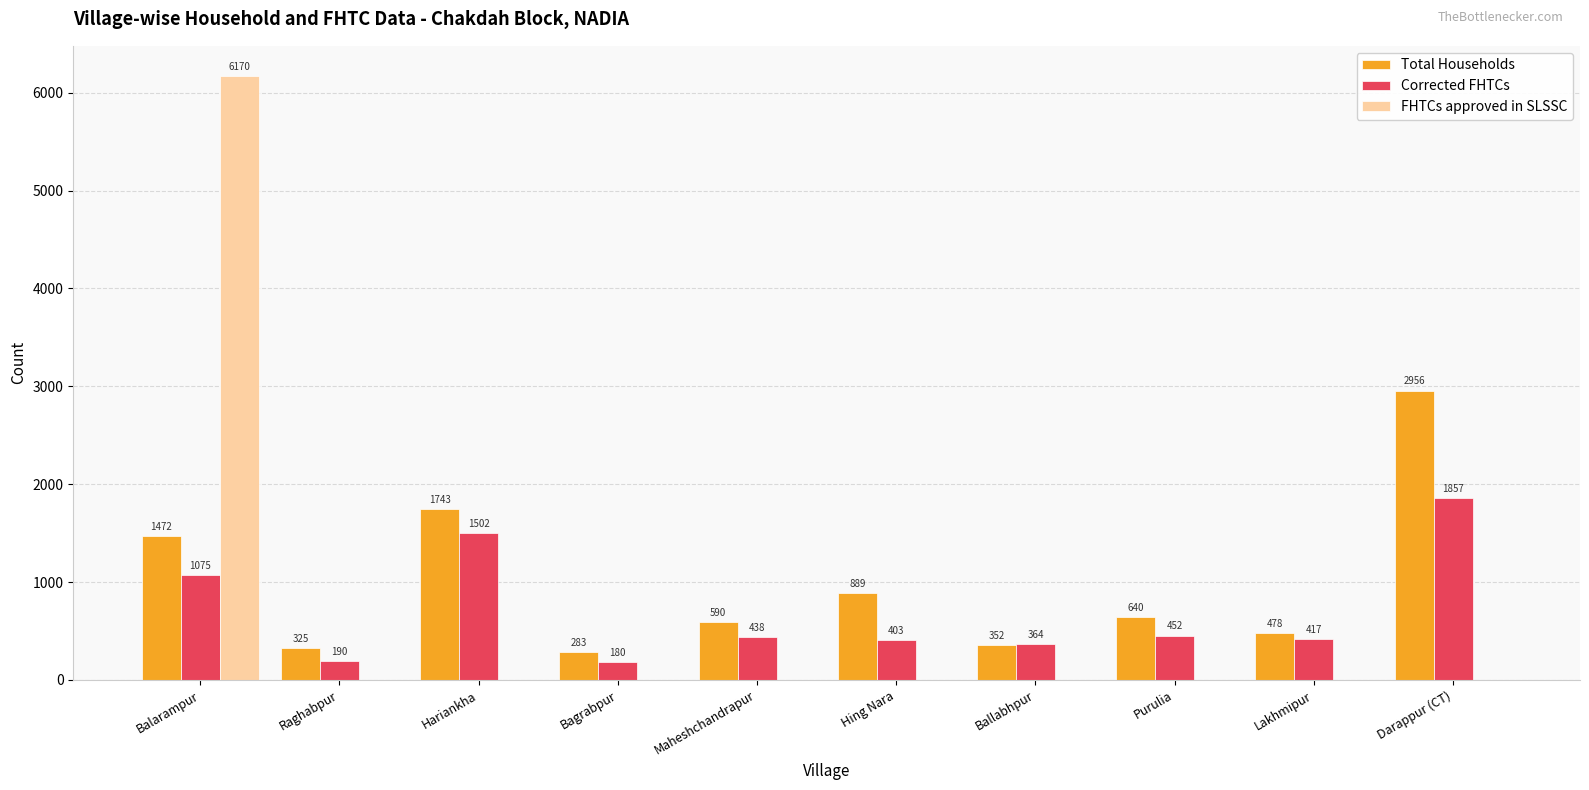

What is the highest value of the Total Households series?

2956